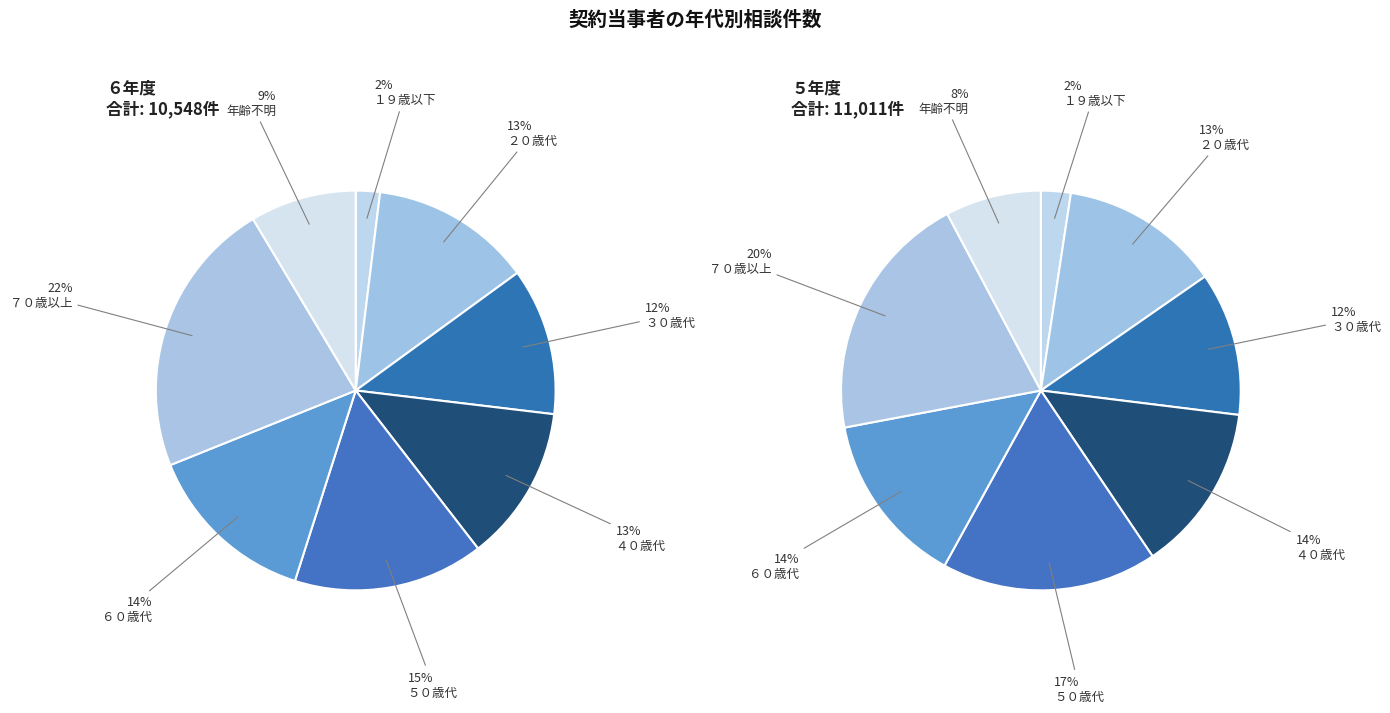

Rank the categories by ６年度 value from lowest to highest.

１９歳以下, 年齢不明, ３０歳代, ４０歳代, ２０歳代, ６０歳代, ５０歳代, ７０歳以上